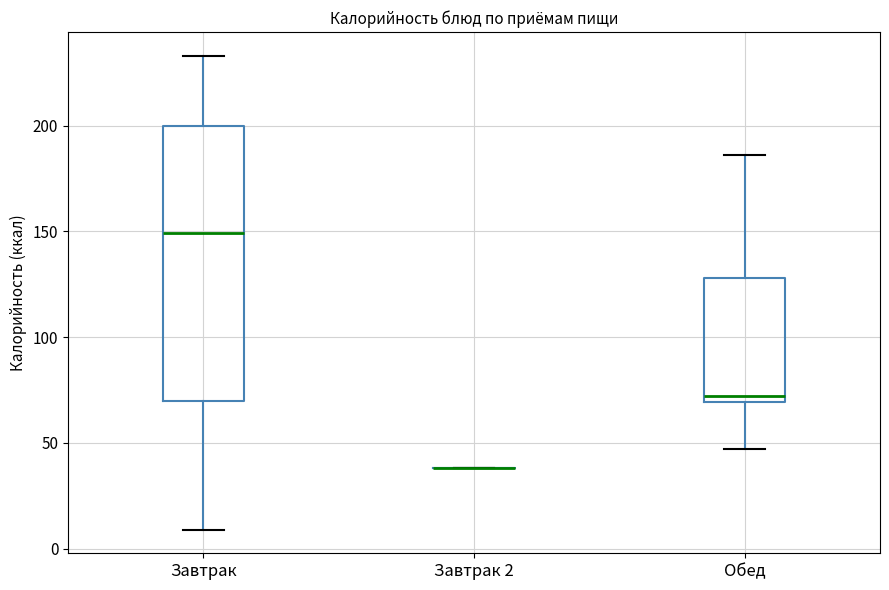

Comparing the boxes themselves (not the whiskers), which one is the tallest?

Завтрак